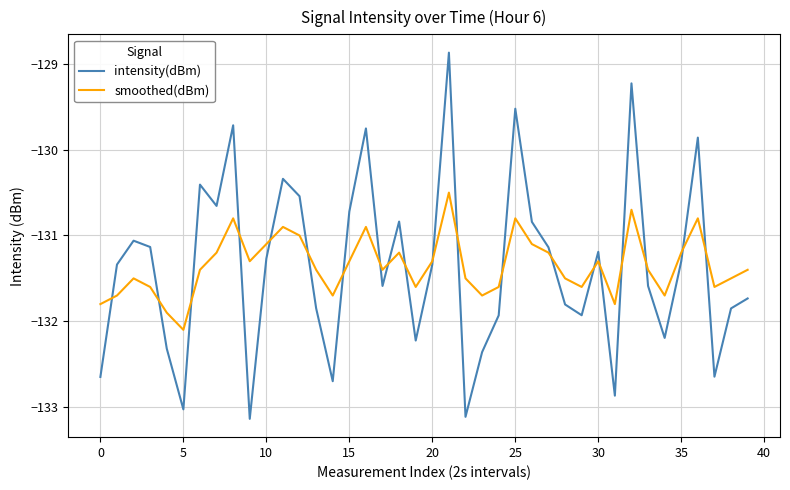

How many times do smoothed(dBm) and intensity(dBm) cross each other?

20